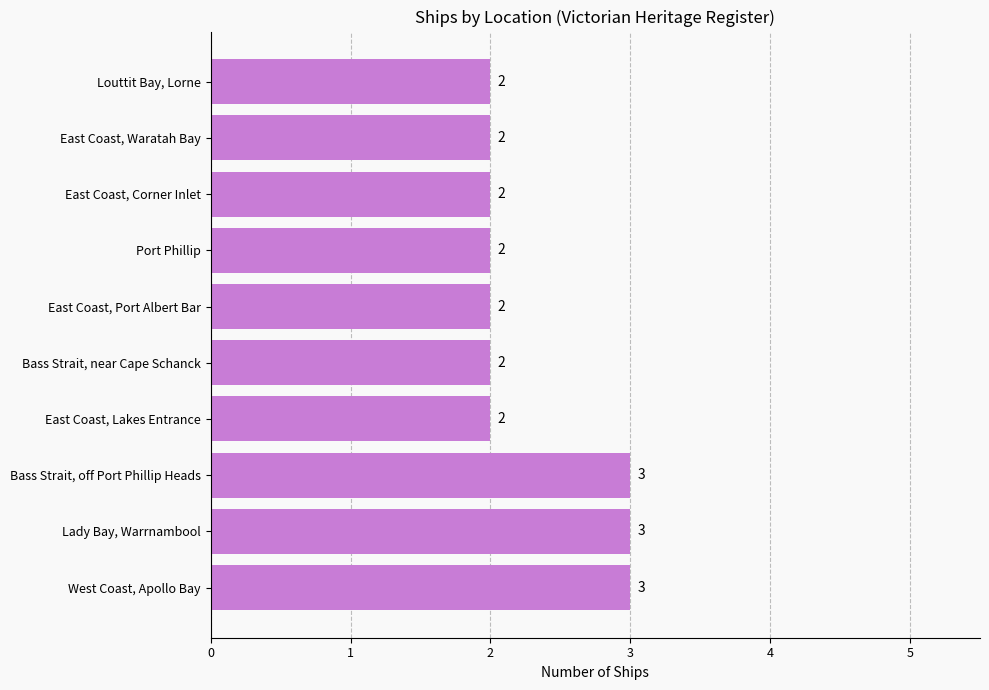

Which has a higher value, Lady Bay, Warrnambool or East Coast, Lakes Entrance?

Lady Bay, Warrnambool